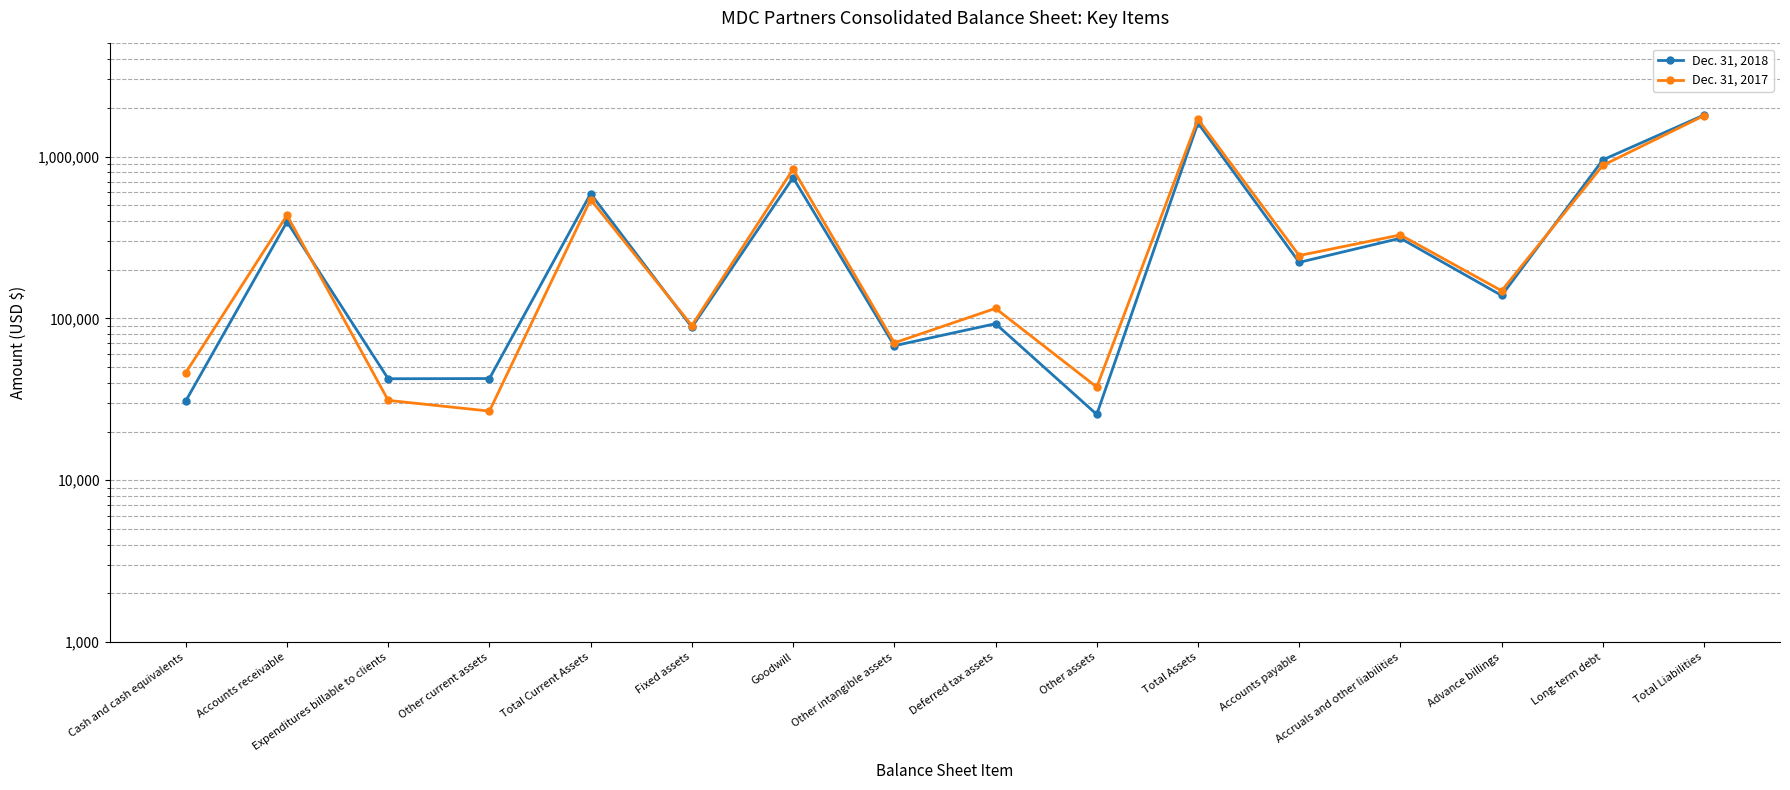

List the labels in order of Dec. 31, 2018 value, smallest first.

Other assets, Cash and cash equivalents, Expenditures billable to clients, Other current assets, Other intangible assets, Fixed assets, Deferred tax assets, Advance billings, Accounts payable, Accruals and other liabilities, Accounts receivable, Total Current Assets, Goodwill, Long-term debt, Total Assets, Total Liabilities